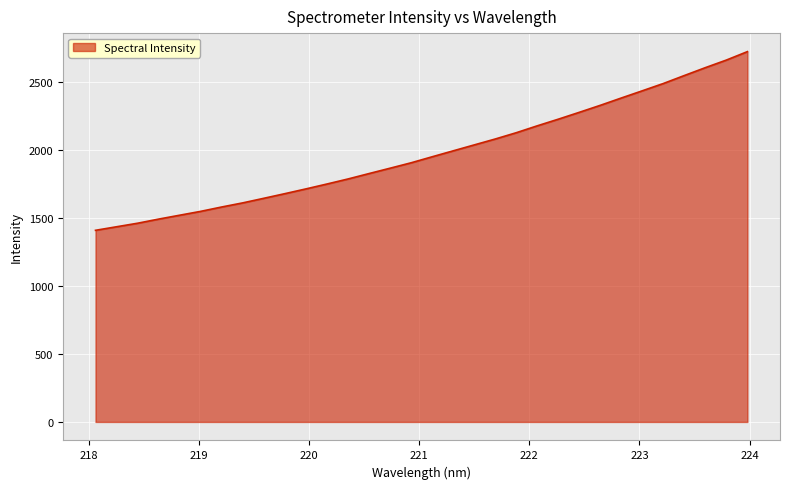

What is the minimum value shown in the chart?

1407.7